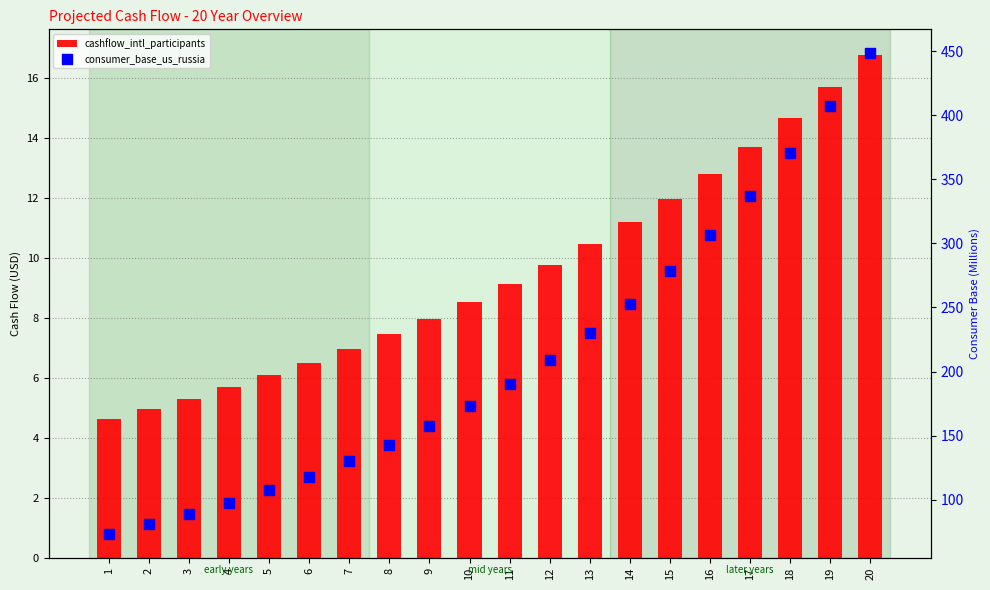

Which series has the largest total across all categories?

consumer_base_us_russia